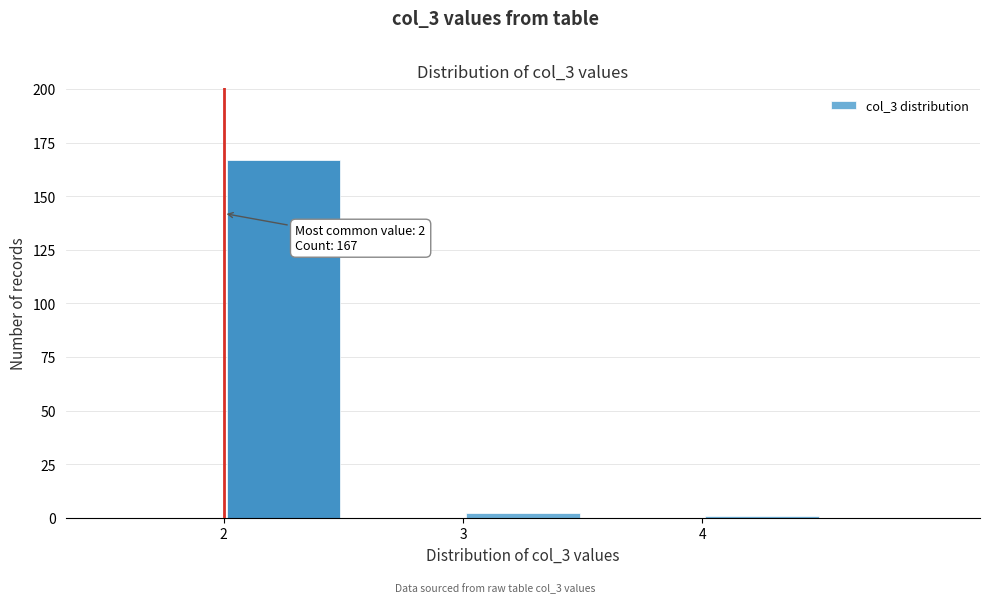

Which range on the x-axis has the tallest bar?

2.0 to 2.5